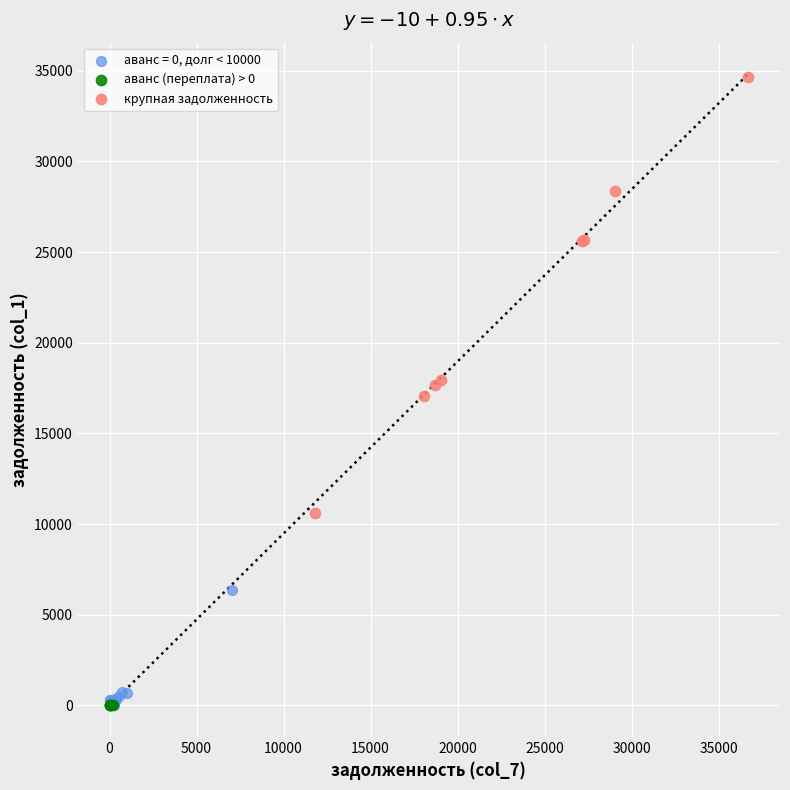

Which series reaches the maximum Y coordinate?

крупная задолженность